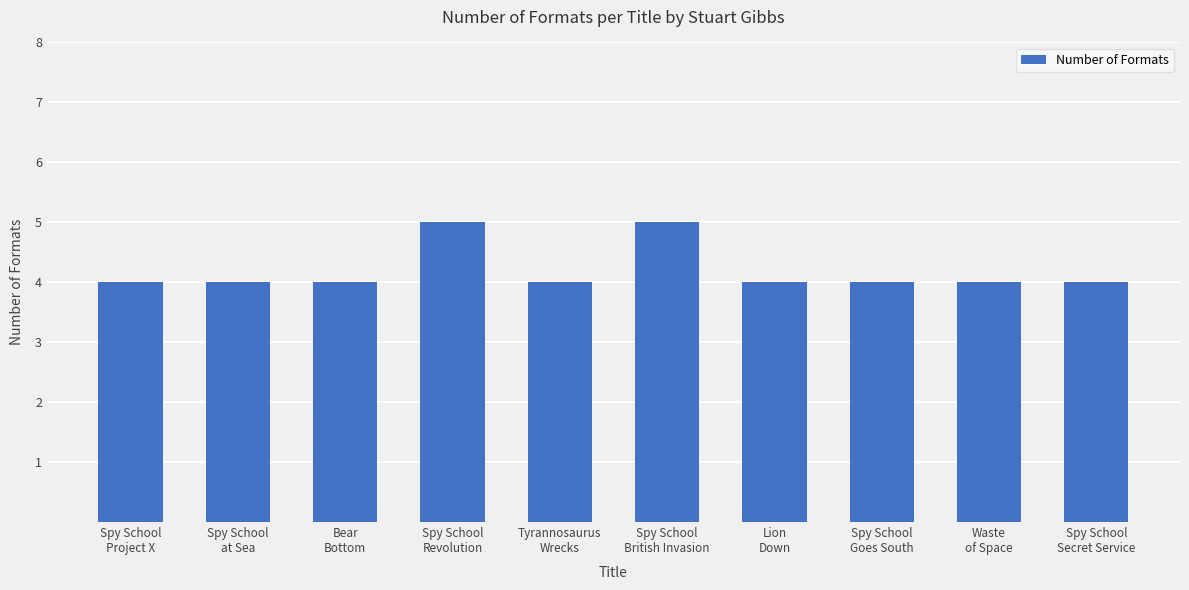

What is the label of the 5th bar from the right?

Spy School
British Invasion